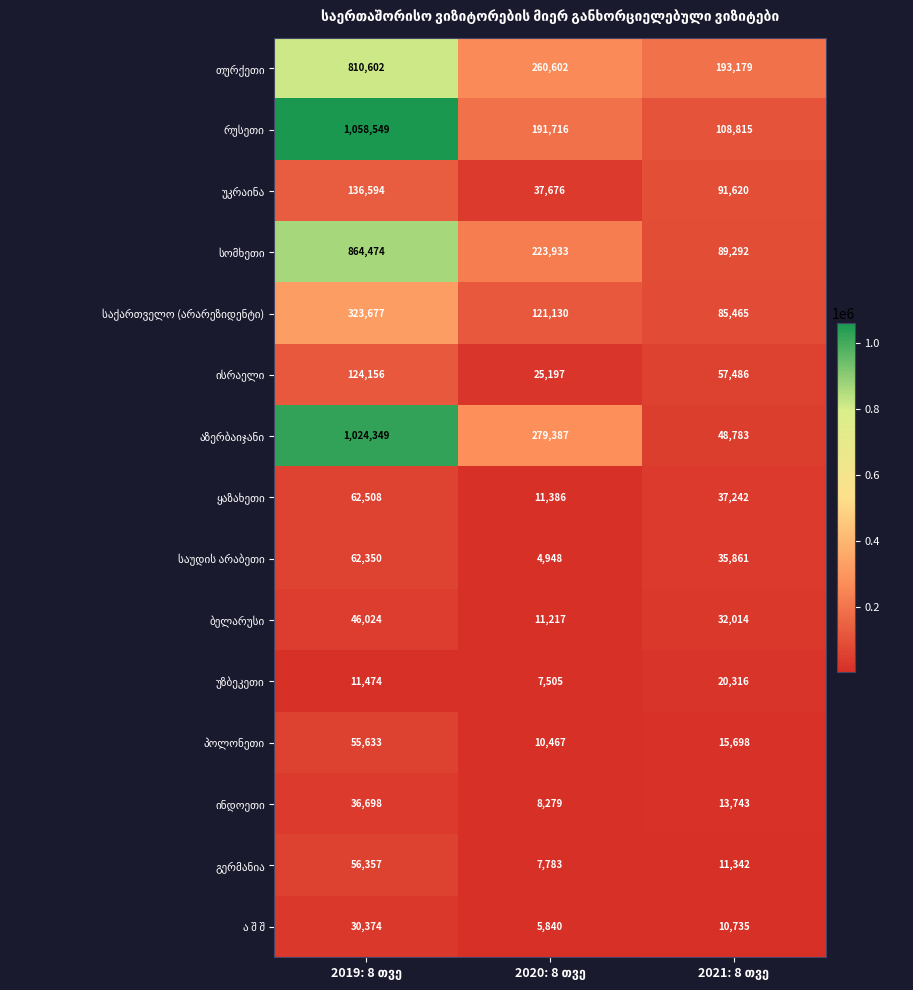

Count the number of data series in this chart.

15